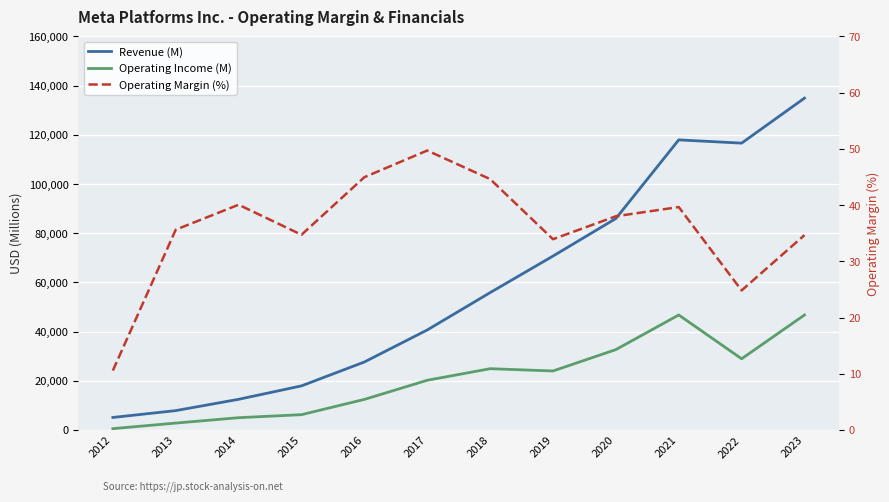

Reading left to right, extract all data points from this chart.

Revenue (M): 2012=5089.0	2013=7872.0	2014=12466.0	2015=17928.0	2016=27638.0	2017=40653.0	2018=55838.0	2019=70697.0	2020=85965.0	2021=117929.0	2022=116609.0	2023=134902.0
Operating Income (M): 2012=538.0	2013=2804.0	2014=4994.0	2015=6225.0	2016=12427.0	2017=20203.0	2018=24913.0	2019=23986.0	2020=32671.0	2021=46753.0	2022=28944.0	2023=46751.0
Operating Margin (%): 2012=10.6	2013=35.6	2014=40.1	2015=34.7	2016=45.0	2017=49.7	2018=44.6	2019=33.9	2020=38.0	2021=39.6	2022=24.8	2023=34.7